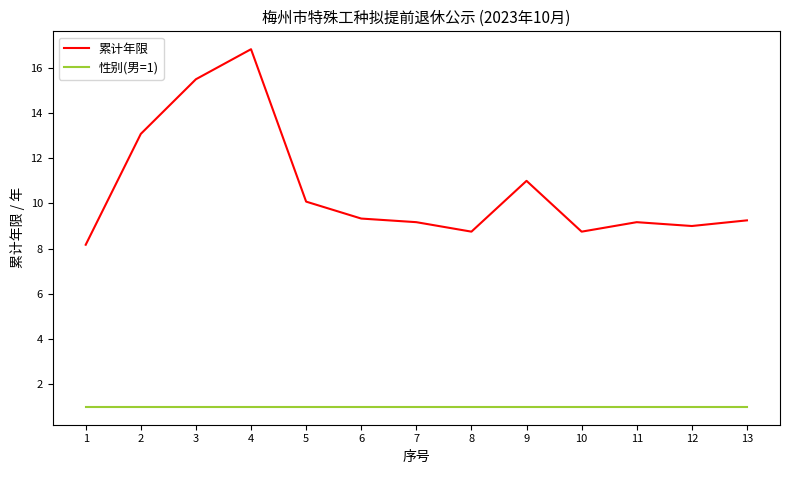

True or false: 累计年限 and 性别(男=1) cross at least once.

False